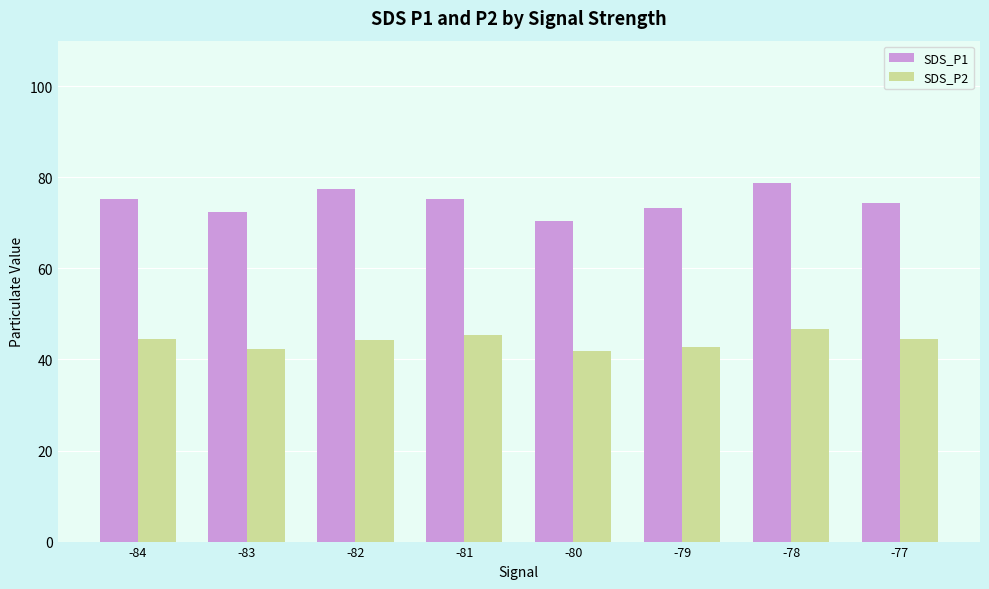

Is it true that SDS_P1 equals 124.0 at -83?

False